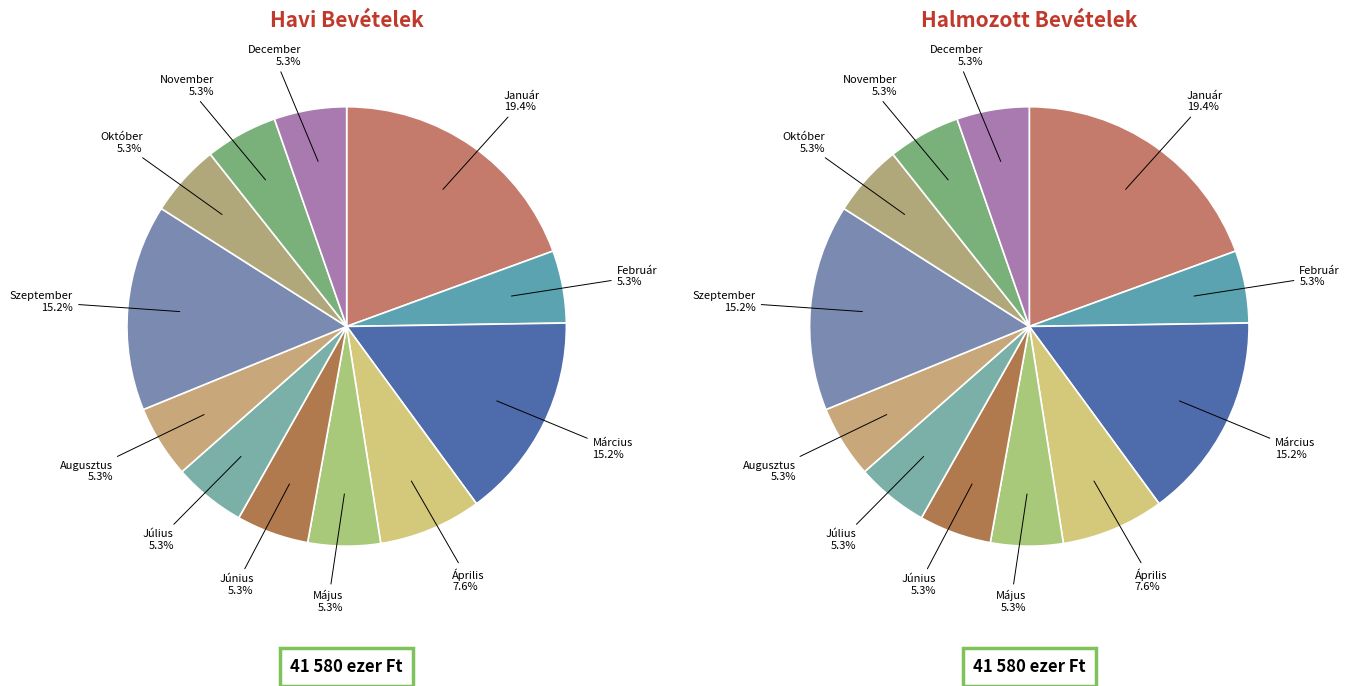

How many slices are in this pie chart?

12